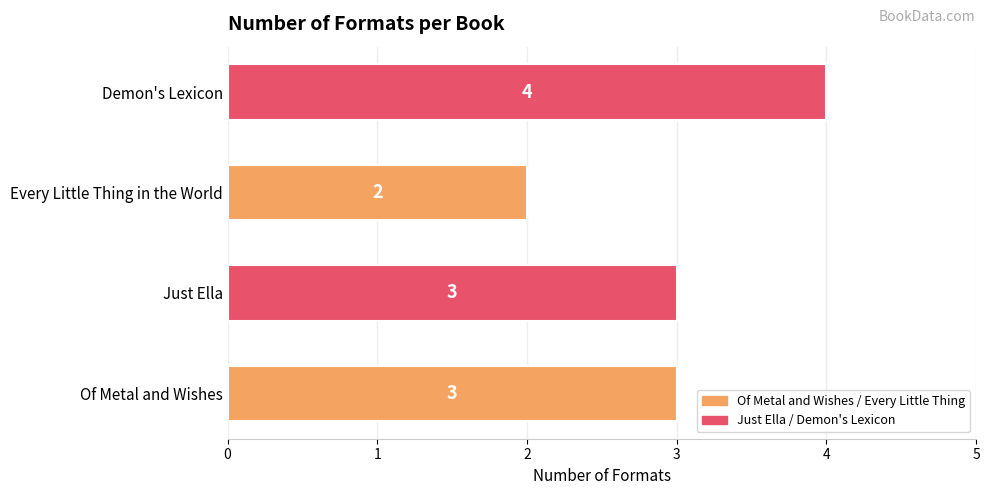

Reading top to bottom, extract all data points from this chart.

4	2	3	3